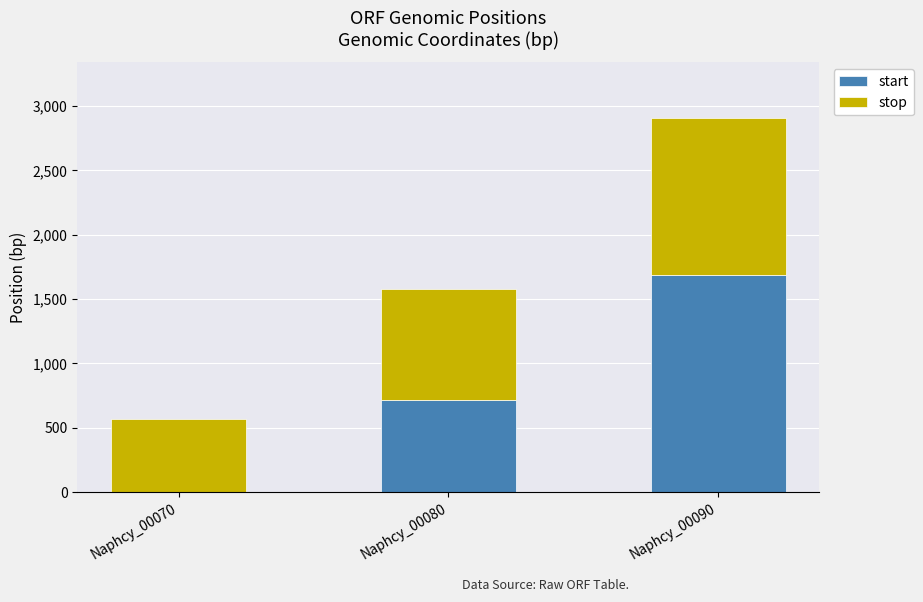

Reading left to right, list the values for the start series.

Naphcy_00070=3	Naphcy_00080=717	Naphcy_00090=1687